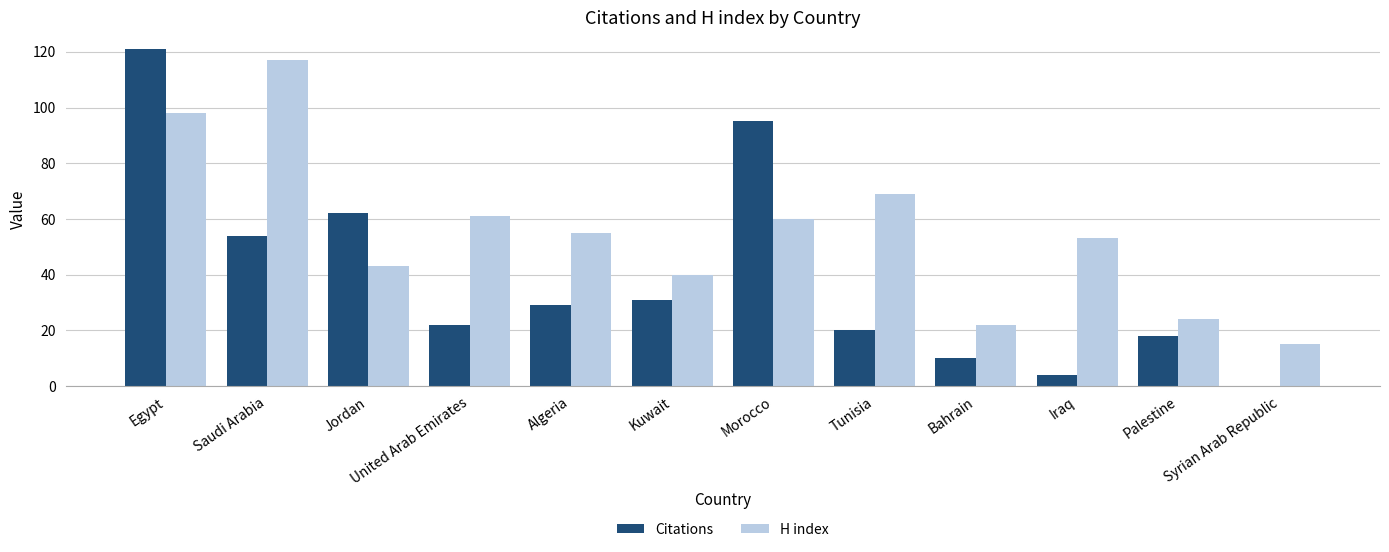

At which label is H index closest to 66?

Tunisia